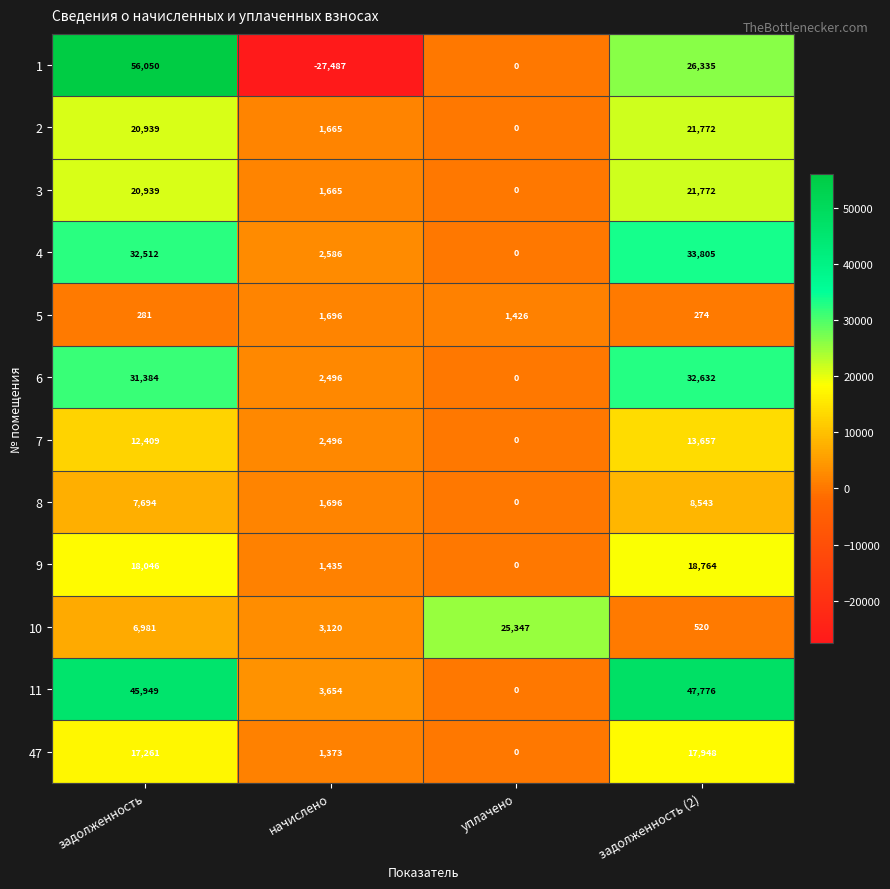

Which series changed the most between задолженность and задолженность (2)?

1